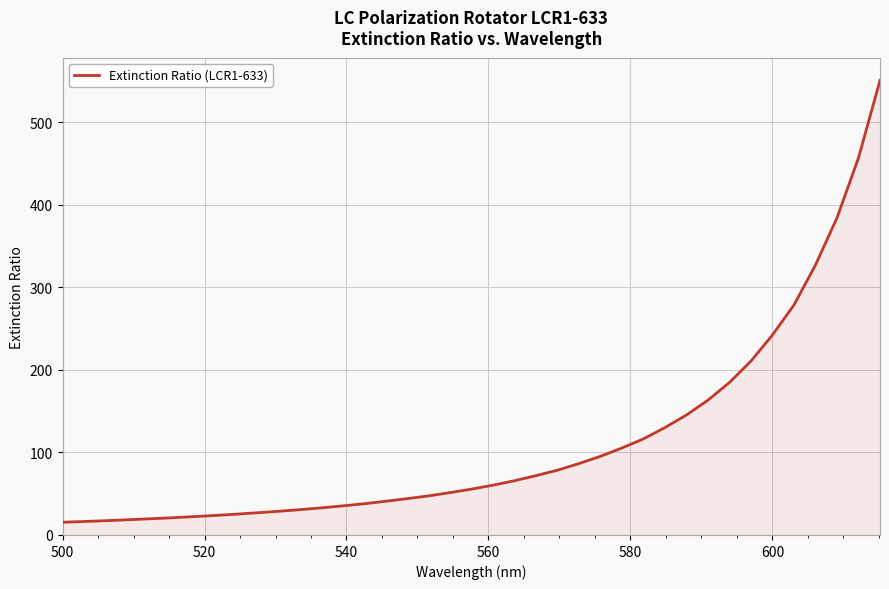

What is the smallest value displayed?

15.4